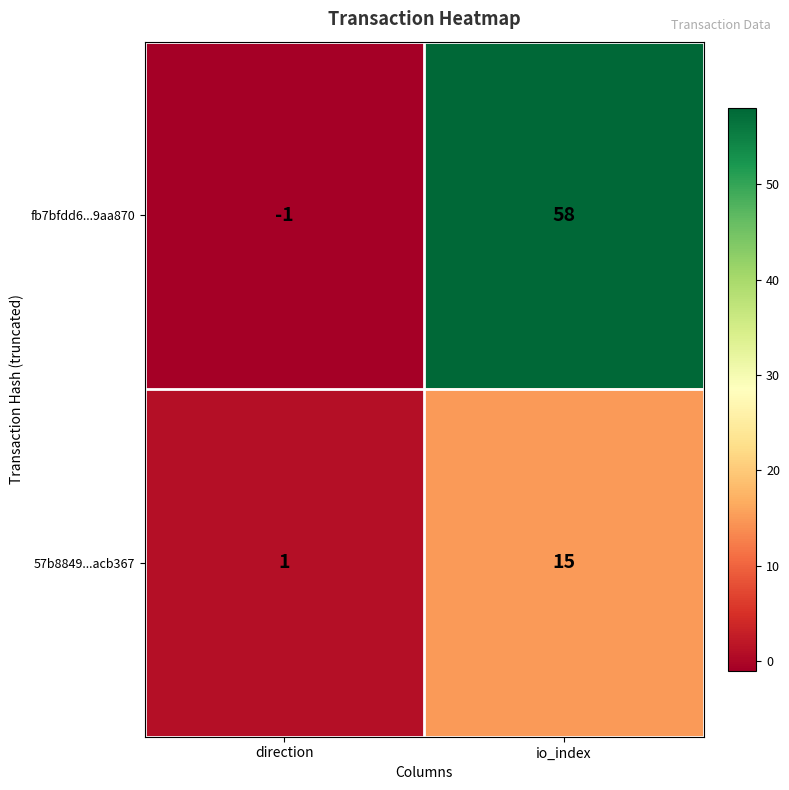

How many data points in 57b8849...acb367 are less than 15?

1